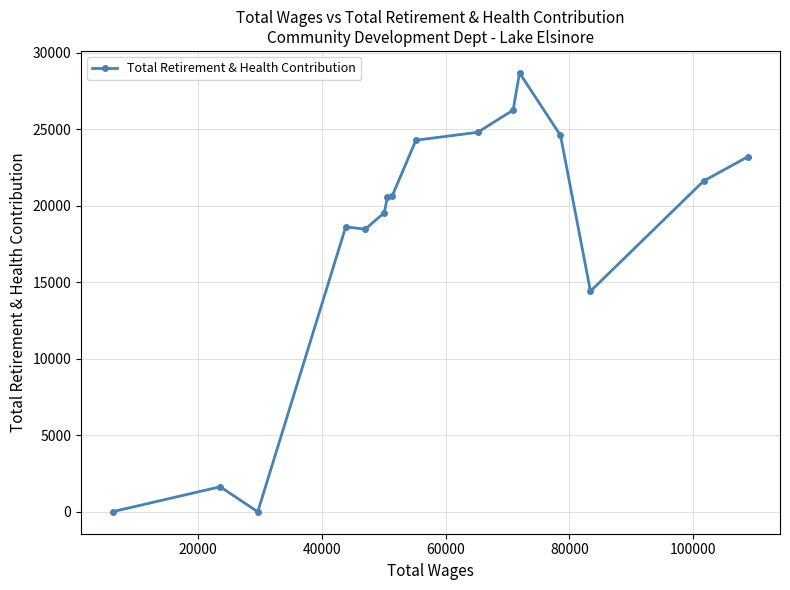

What is the maximum value shown in the chart?

28686